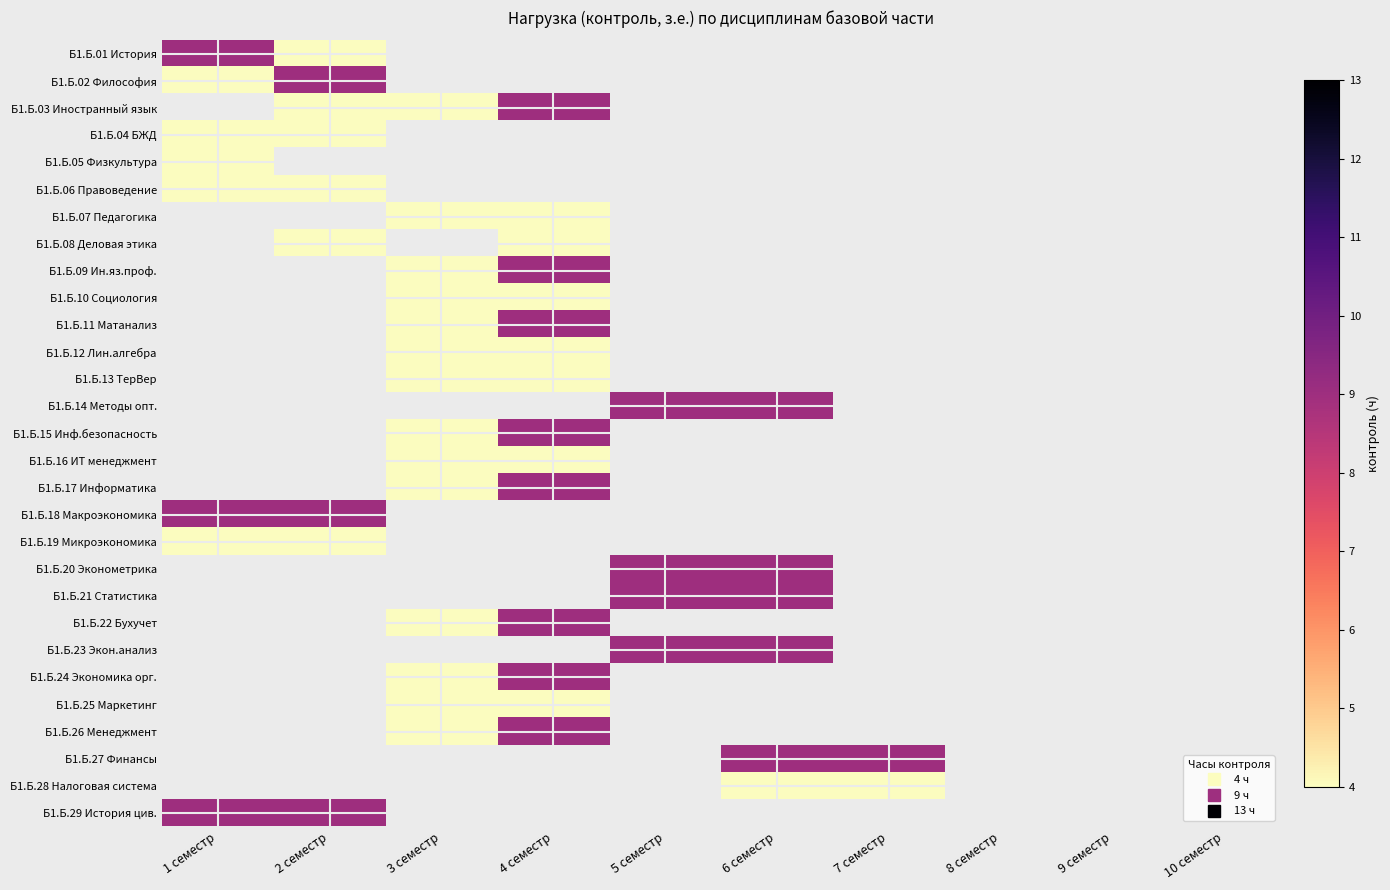

Which series has the largest range (max minus min)?

Б1.Б.01 История